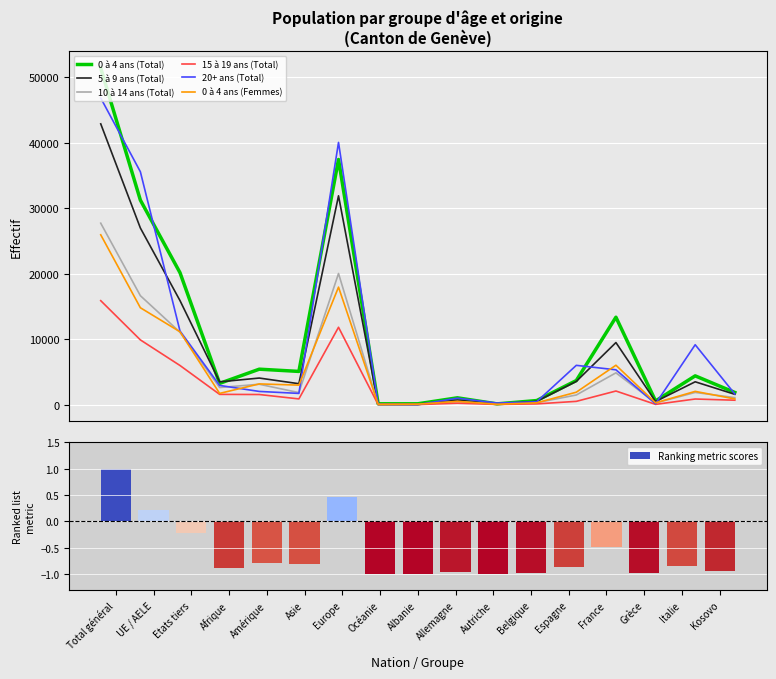

What are all the series names shown in the legend?

0 à 4 ans (Total), 5 à 9 ans (Total), 10 à 14 ans (Total), 15 à 19 ans (Total), 20+ ans (Total), 0 à 4 ans (Femmes)